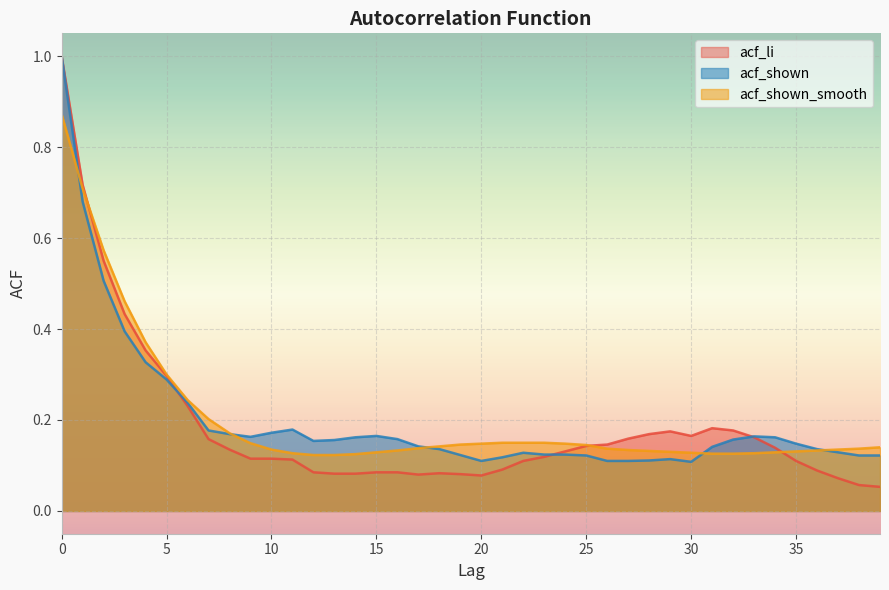

What is the minimum value for acf_shown_smooth?

0.1